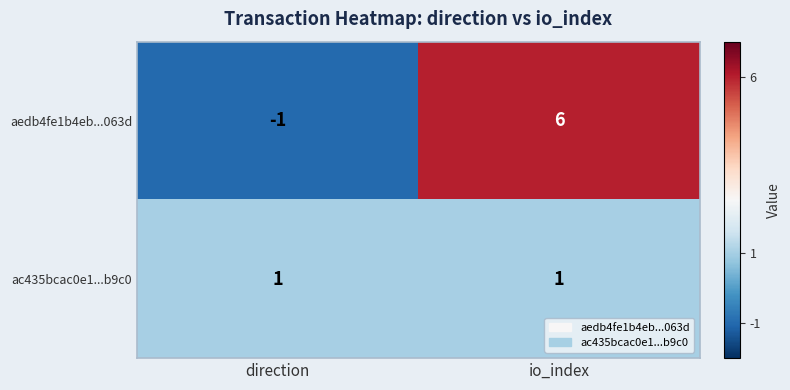

Reading left to right, transcribe all the data shown in this chart.

aedb4fe1b4eb...063d: direction=-1	io_index=6
ac435bcac0e1...b9c0: direction=1	io_index=1